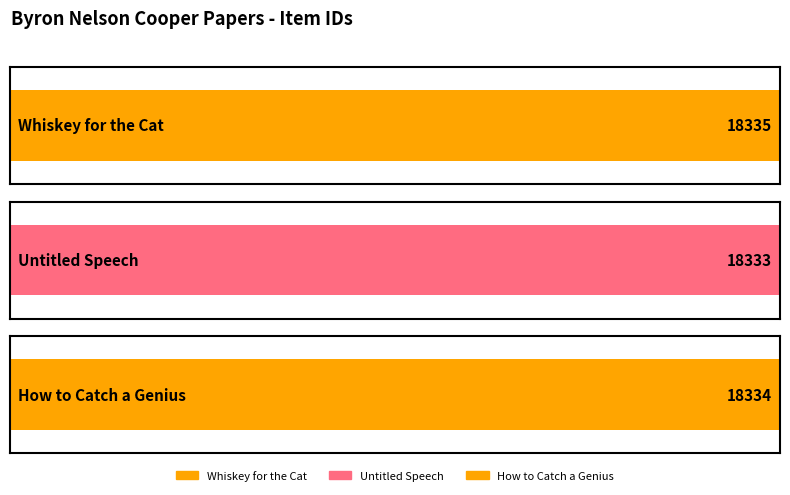

What is the change in value from Whiskey for the Cat to Untitled Speech?

-2